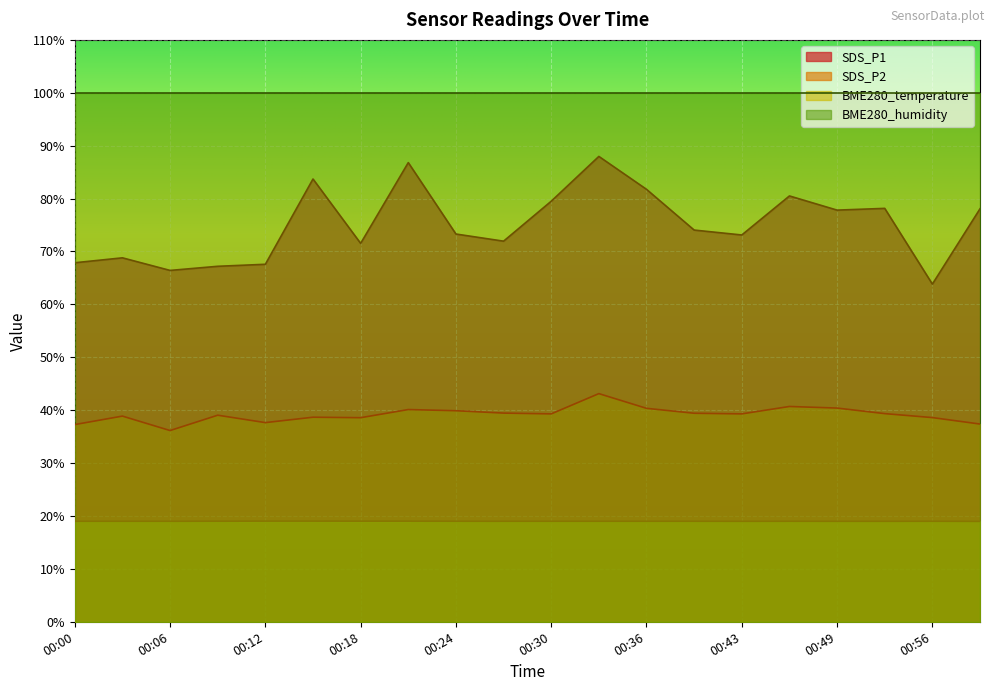

At which category does the chart reach its minimum across all series?

00:59